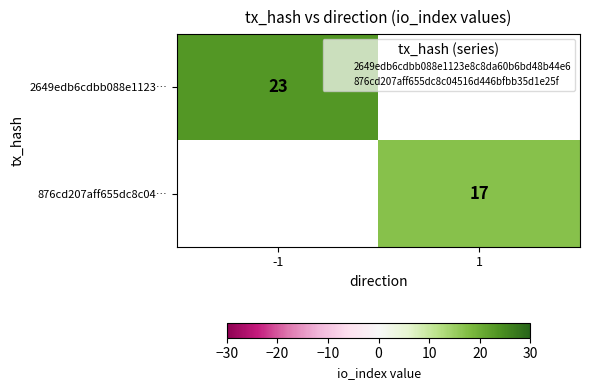

Which category has the highest value in the 2649edb6cdbb088e1123… series?

-1